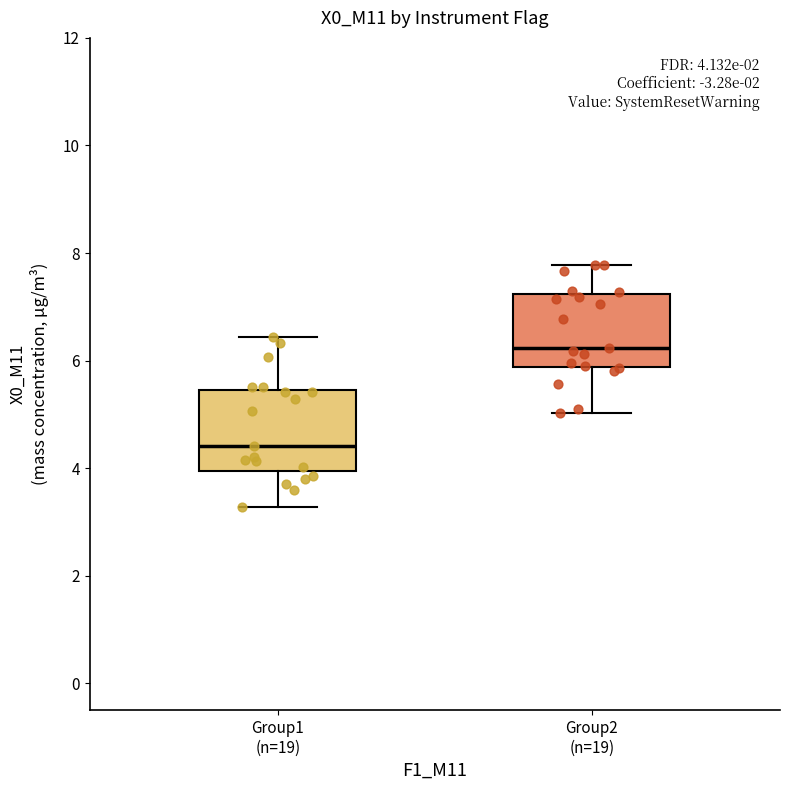

Which box's median line is the highest?

Group2 (n=19)